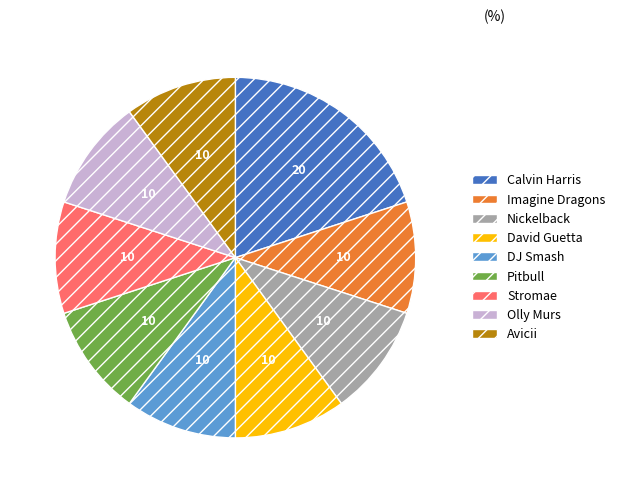

True or false: Calvin Harris accounts for 11% of the total.

False